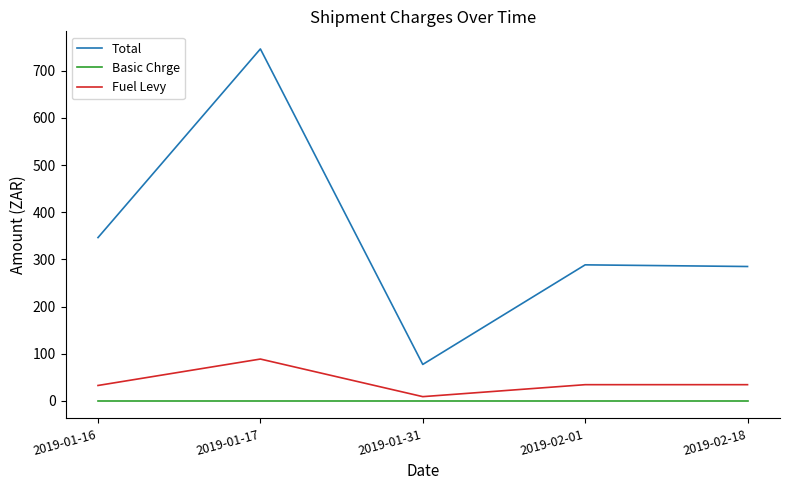

List the series in order of their peak value, highest first.

Total, Fuel Levy, Basic Chrge